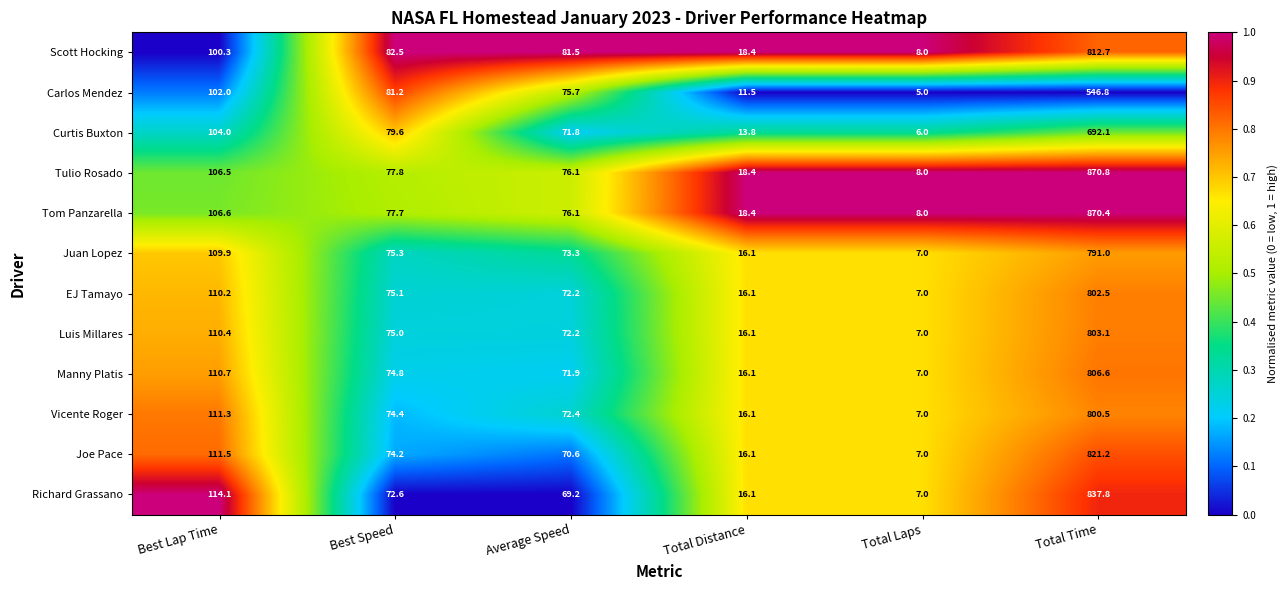

True or false: Richard Grassano has a value of 7.0 at Total Laps.

True